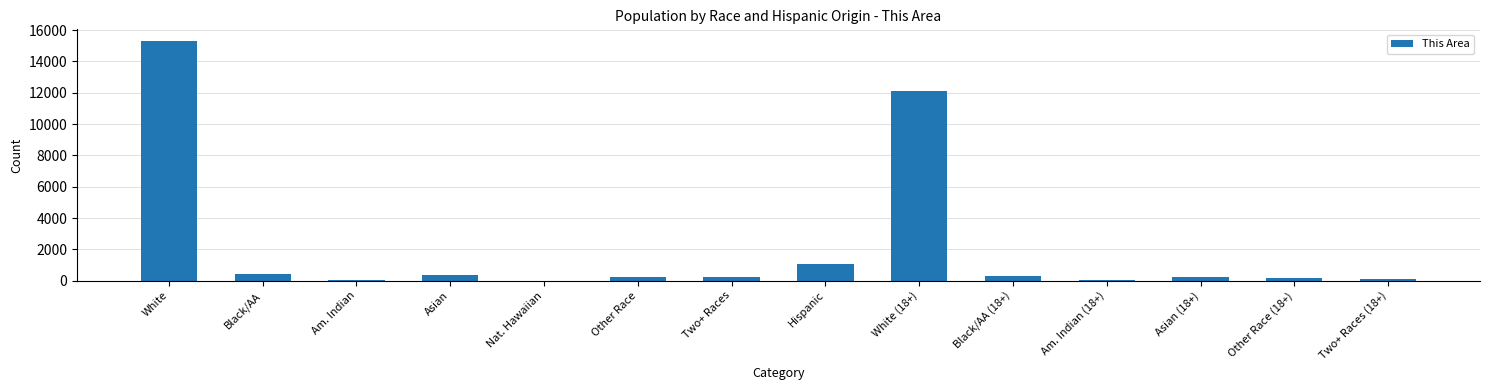

At which category does the chart reach its peak across all series?

White